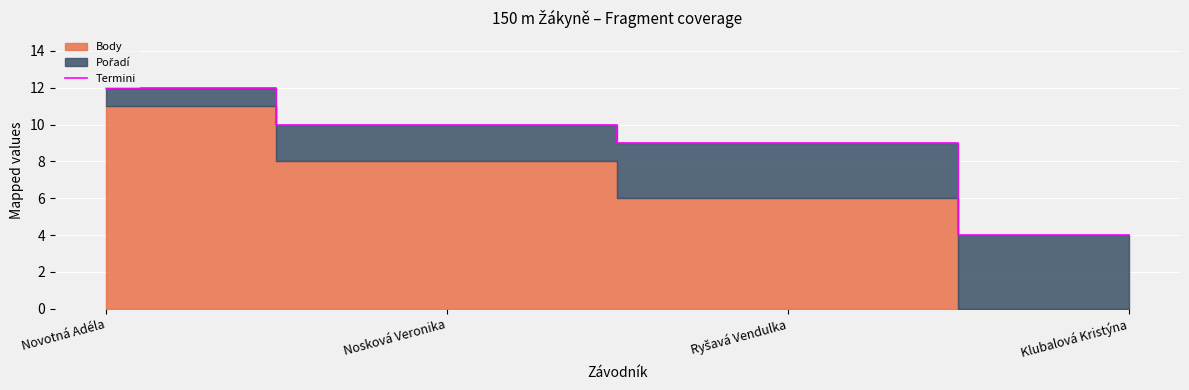

Count the number of values greater than 10.

1